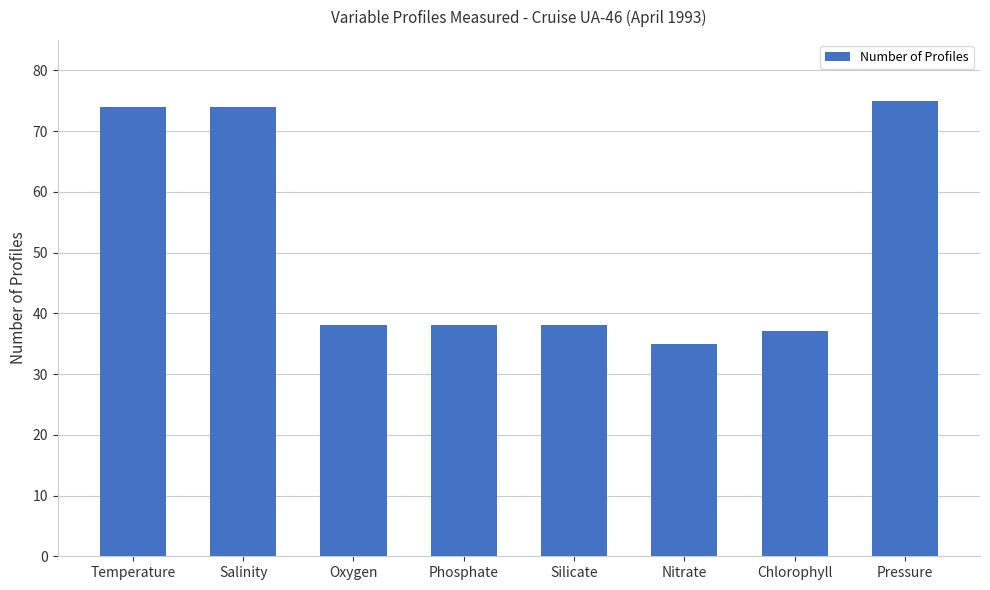

How many categories are shown in the chart?

8